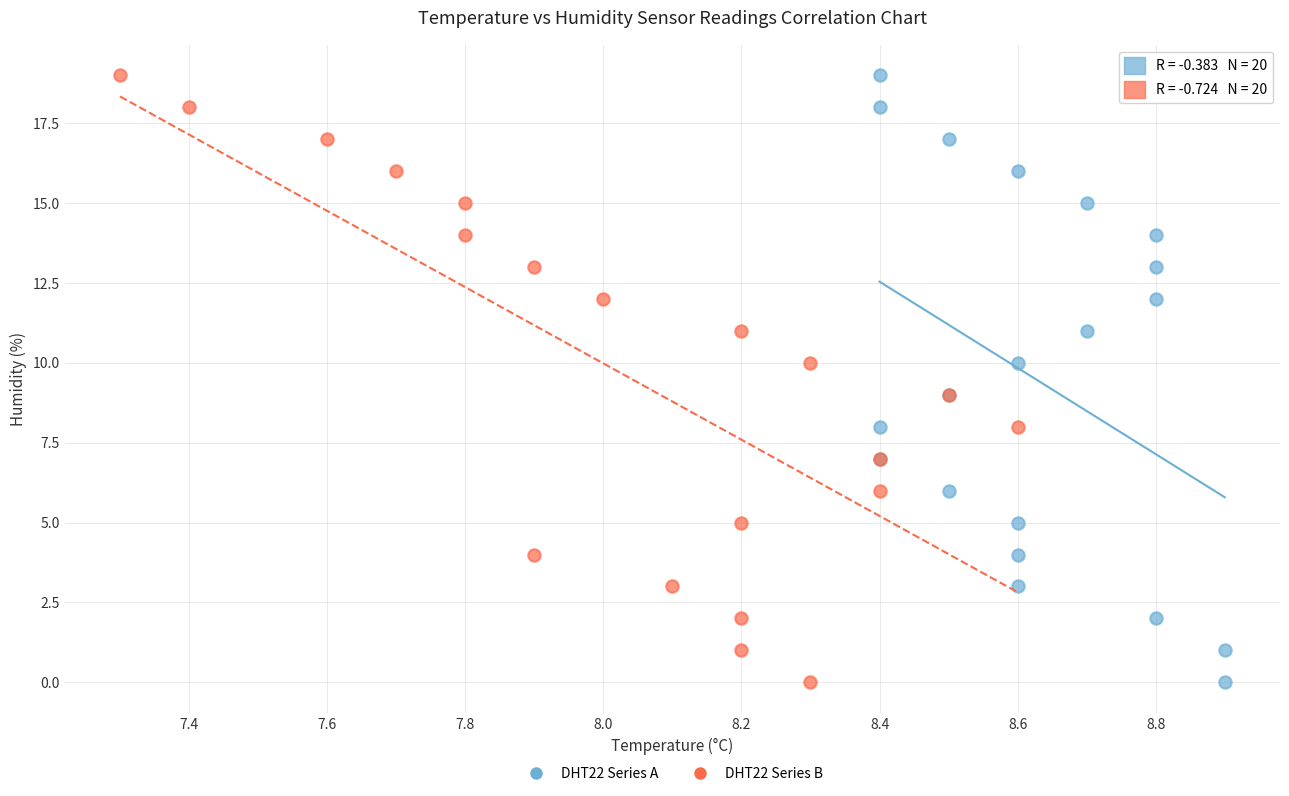

What are all the series names shown in the legend?

DHT22 Series A, DHT22 Series B